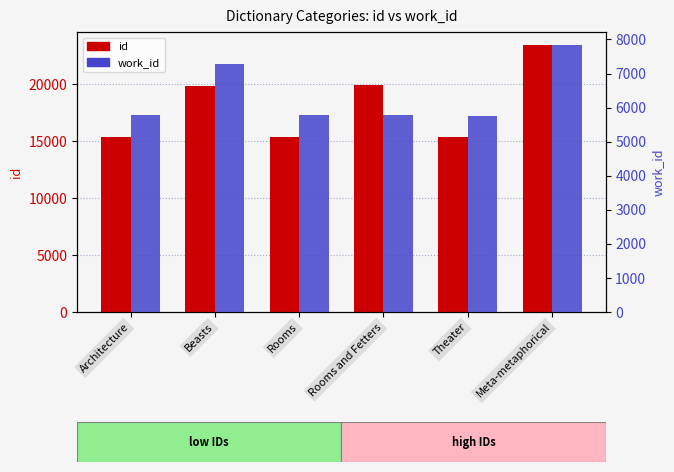

Rank the series by their maximum value, from highest to lowest.

id, work_id